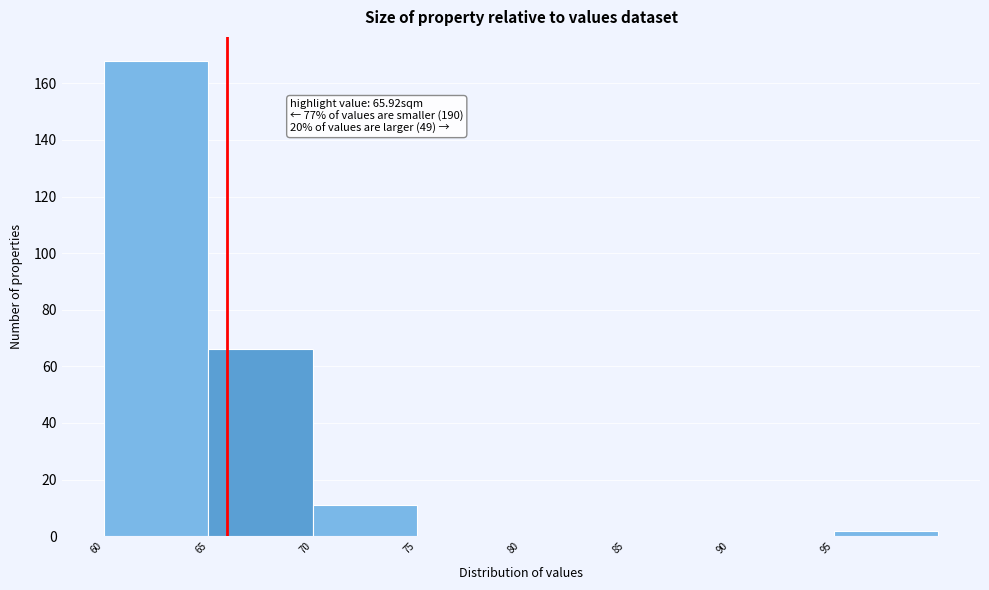

Over which range of the x-axis is the bar tallest?

60 to 65